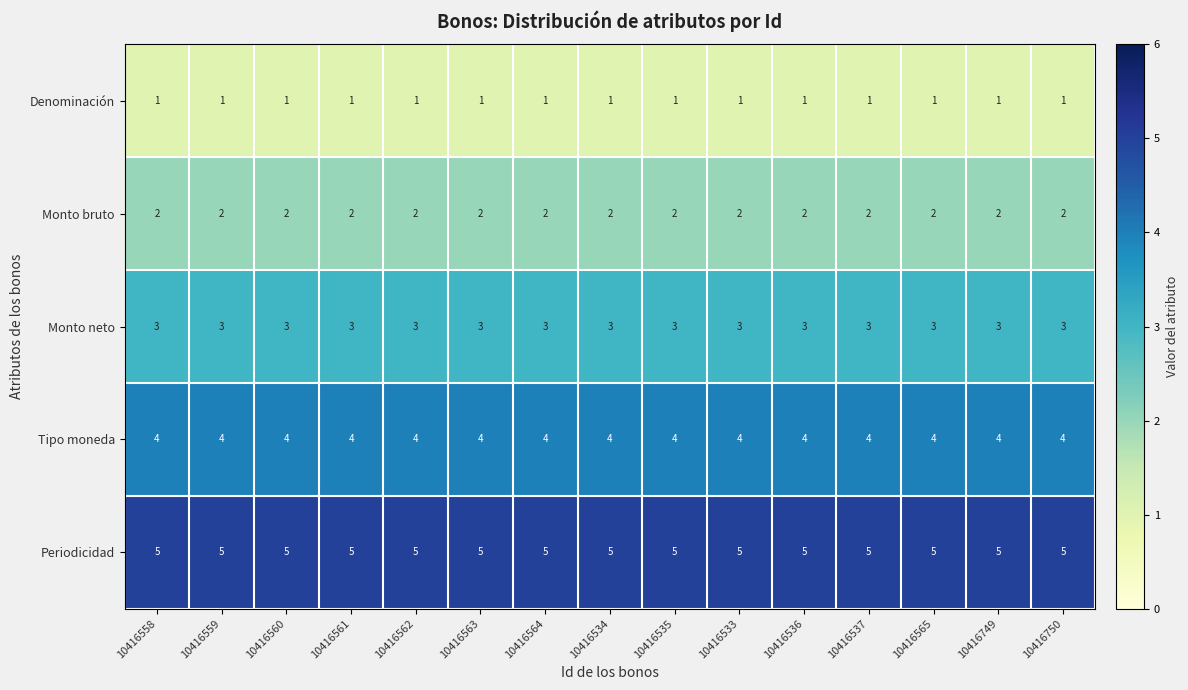

What is the difference between the highest and lowest values at 10416534?

4